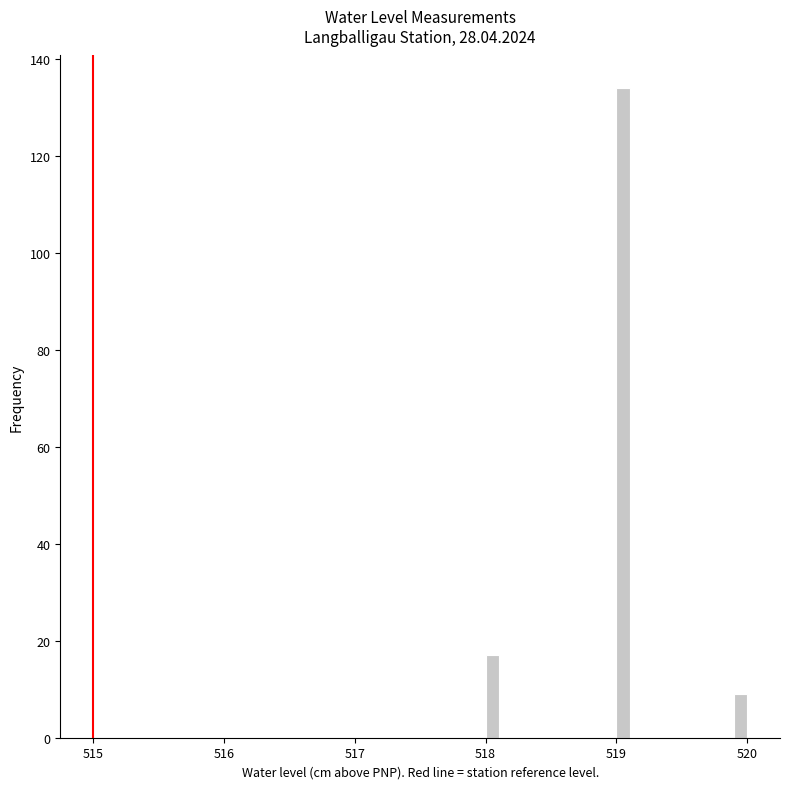

Around what value on the x-axis is the tallest bar? Give the approximate position of its centre, as read against the axis.

519.1